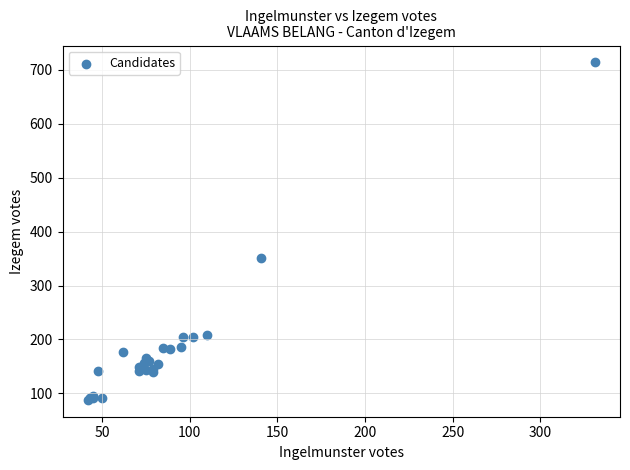

What Y value in the scatter plot is closest to 401?

352